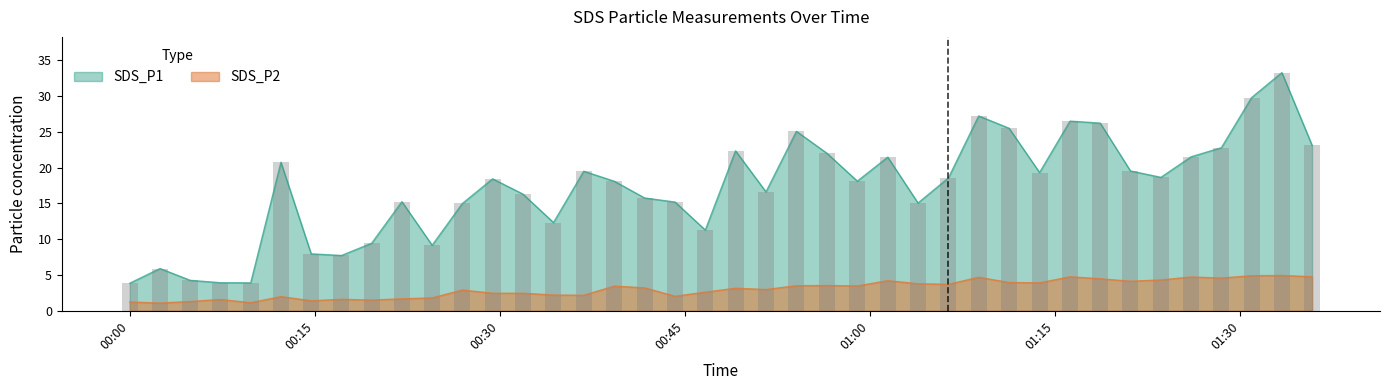

What is the minimum value for SDS_P1?

3.9